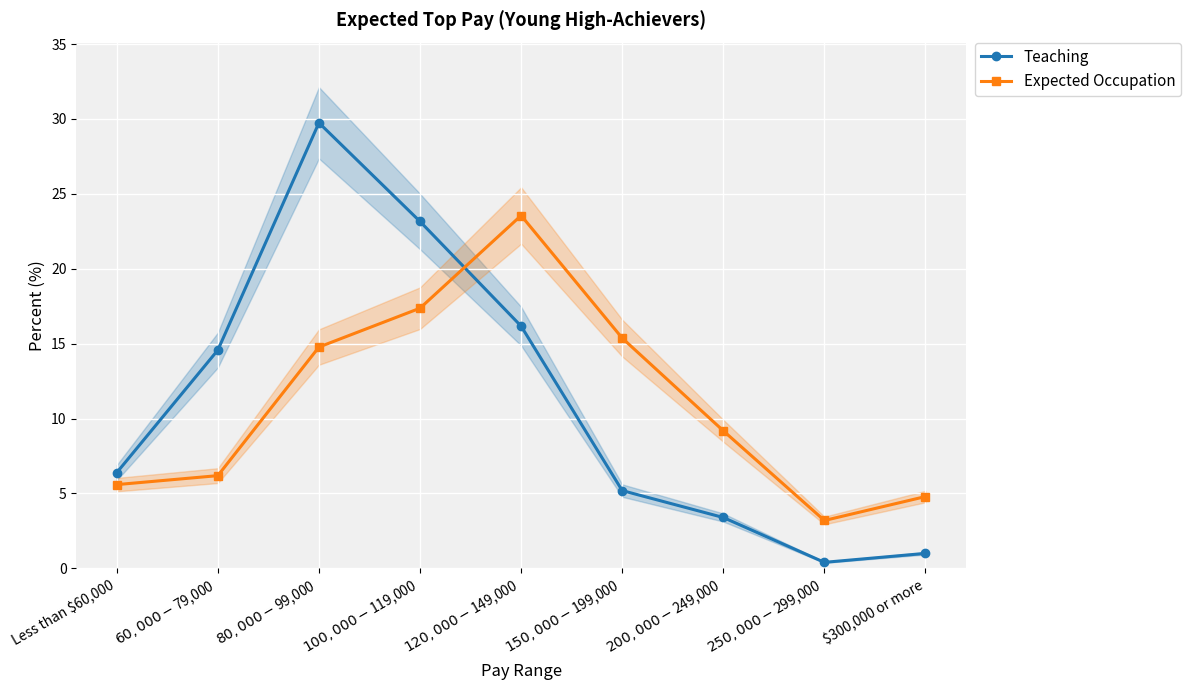

Between which two adjacent categories do Expected Occupation and Teaching first intersect?

$100,000 - $119,000 and $120,000 - $149,000